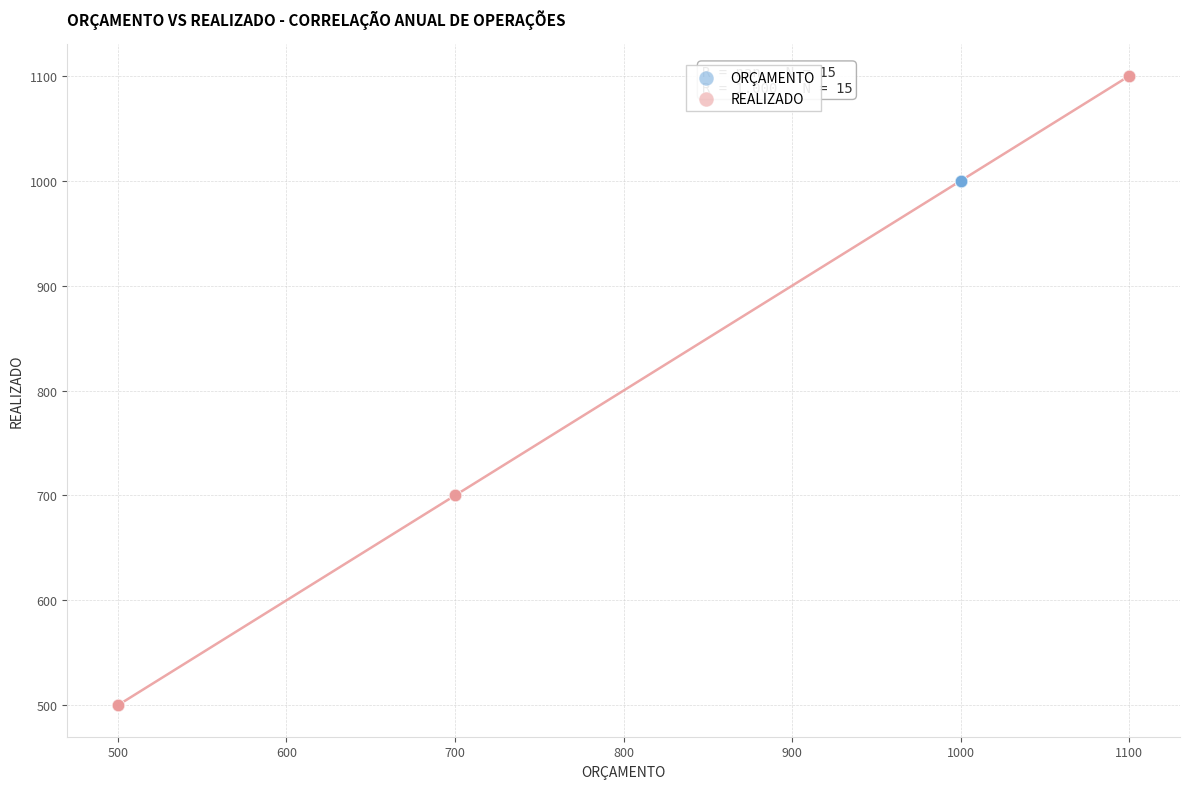

Which series contains the lowest Y value?

REALIZADO